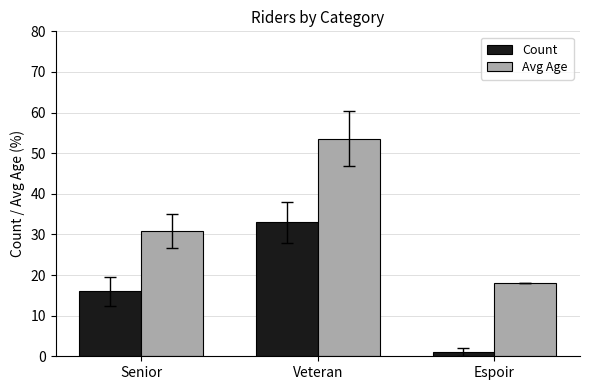

Rank the series by their maximum value, from highest to lowest.

Avg Age, Count